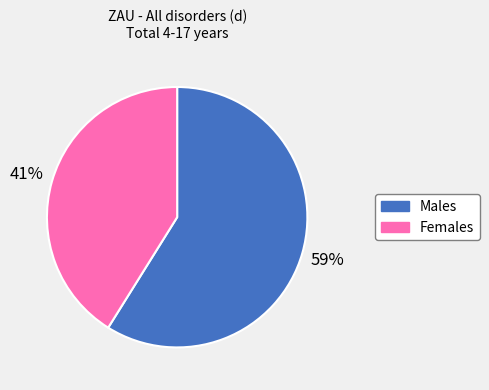

Is the sum of Males and Females greater than half?

Yes